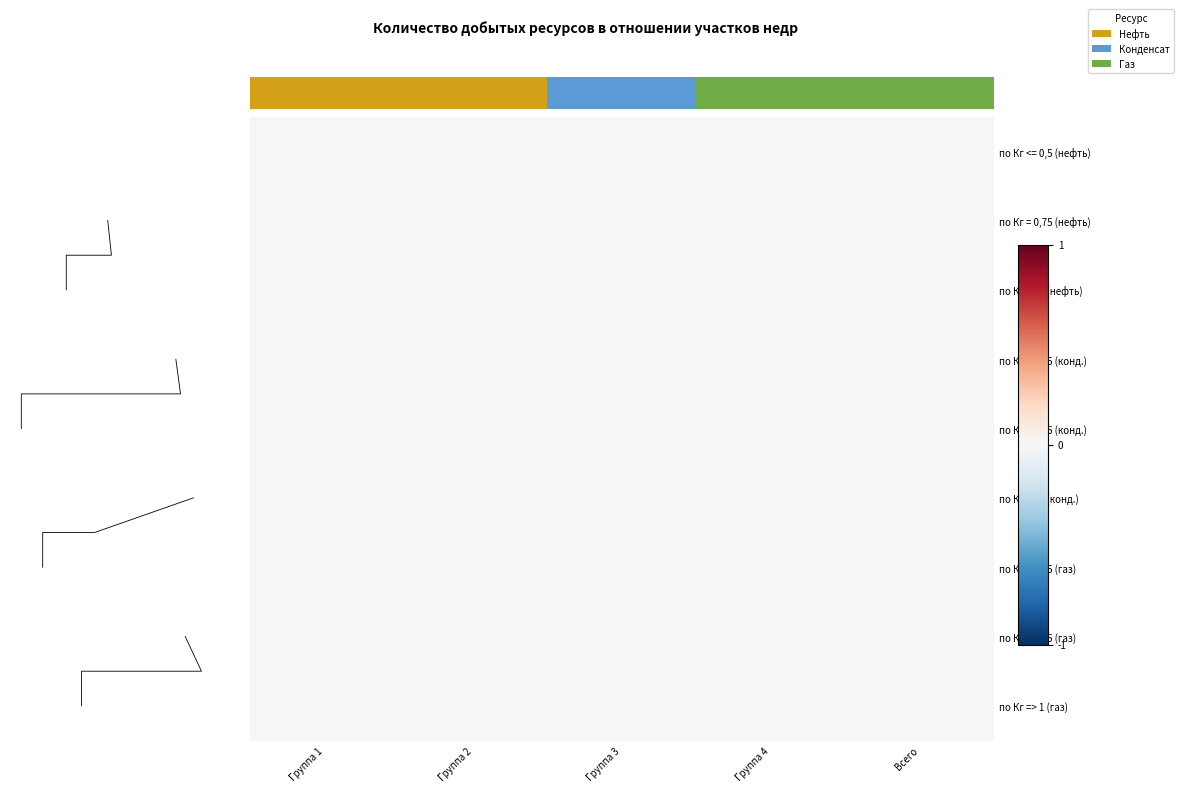

Which category has the highest value in the по Кг => 1 (конд.) series?

Группа 1